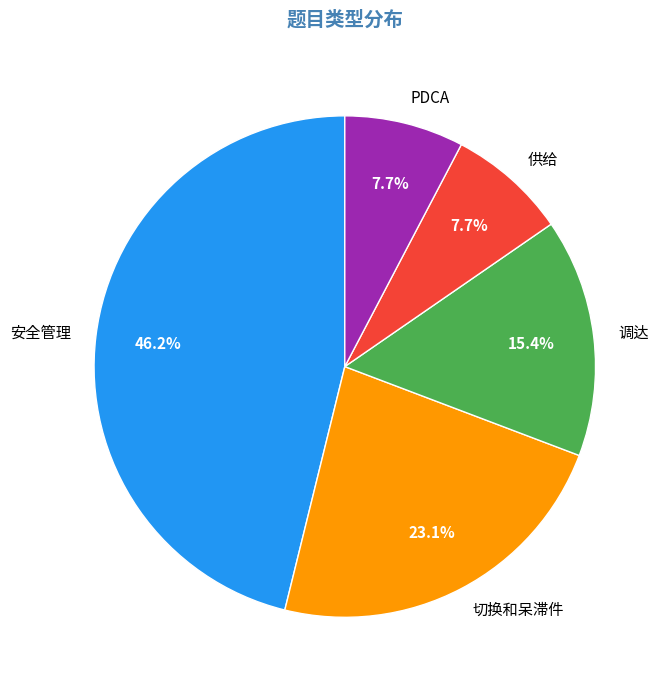

What percentage do 供给 and PDCA together represent?

15.4%